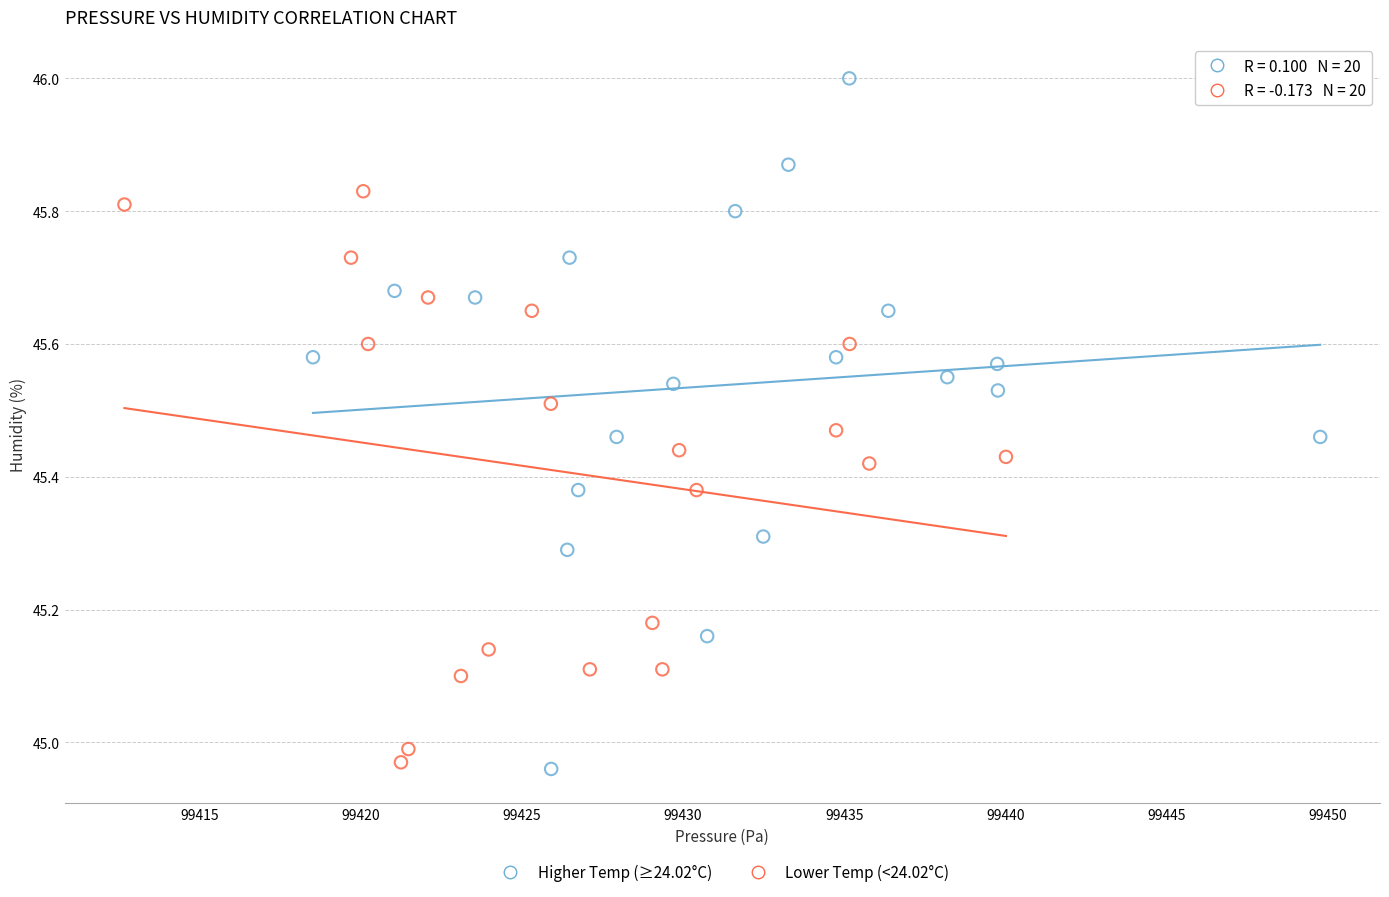

Which series has the largest Y range (max minus min)?

Higher Temp (≥24.02°C)